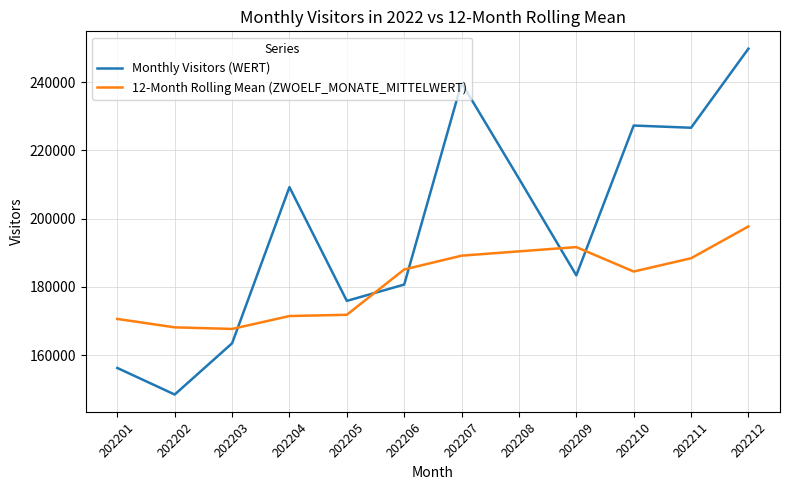

What is the difference between the maximum and minimum values in the Monthly Visitors (WERT) series?

101342